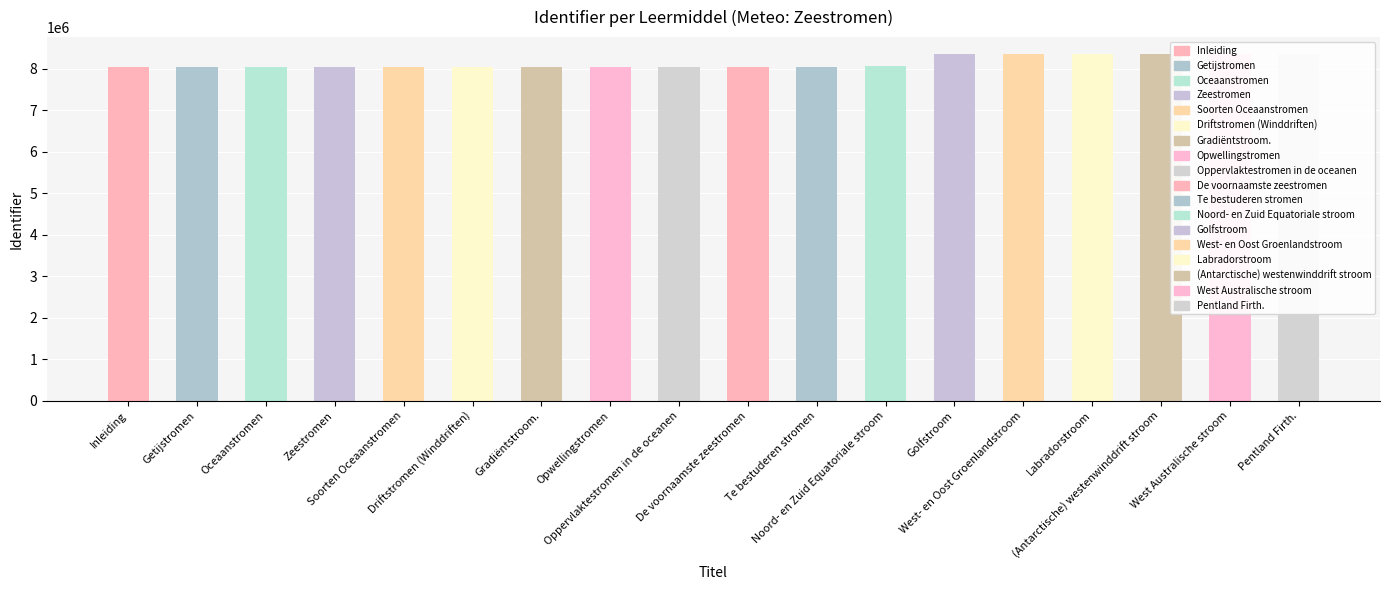

What is the difference between the second highest and minimum values?

294421